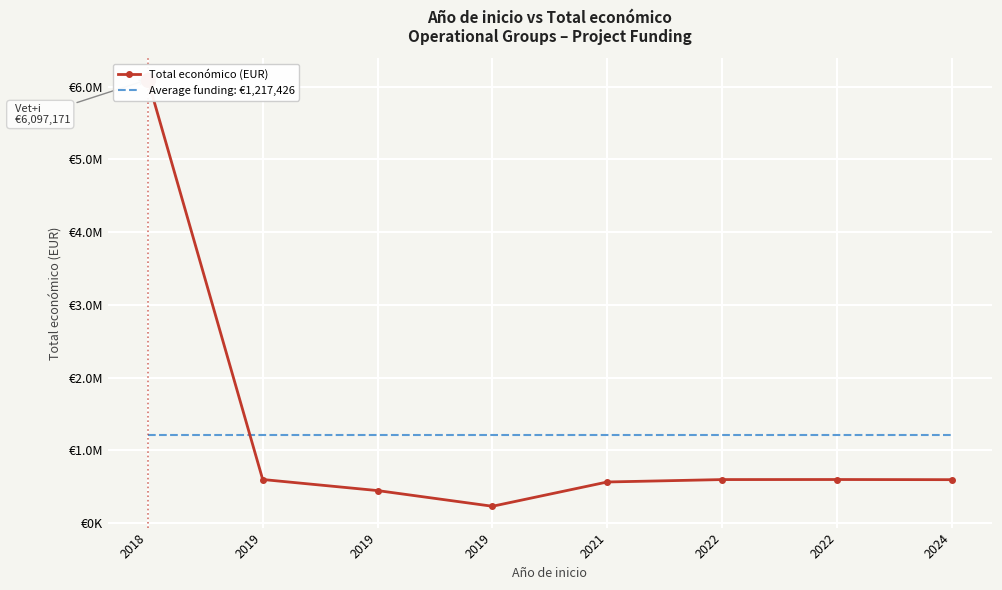

Between 2019 and 2019, which is larger?

2019